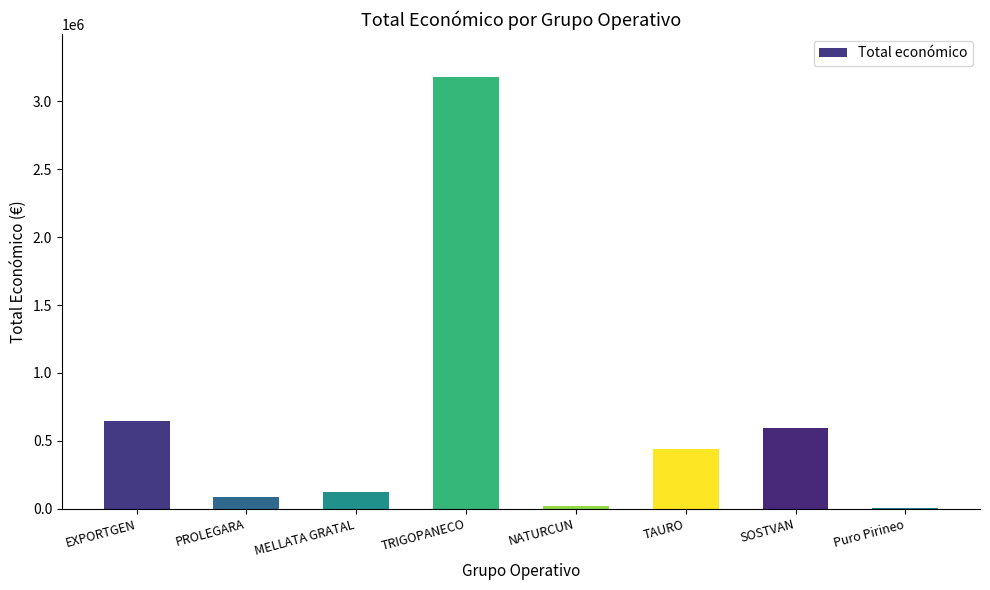

What is the sum of all values?

5086307